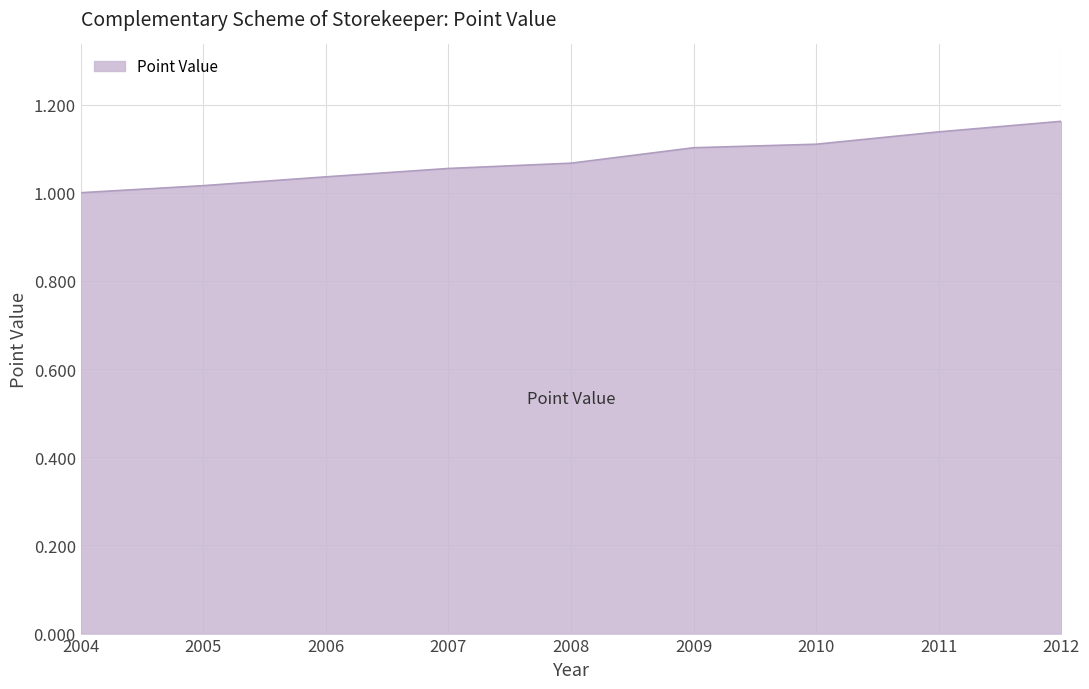

Is it true that the value at 2007 is 1.1?

True